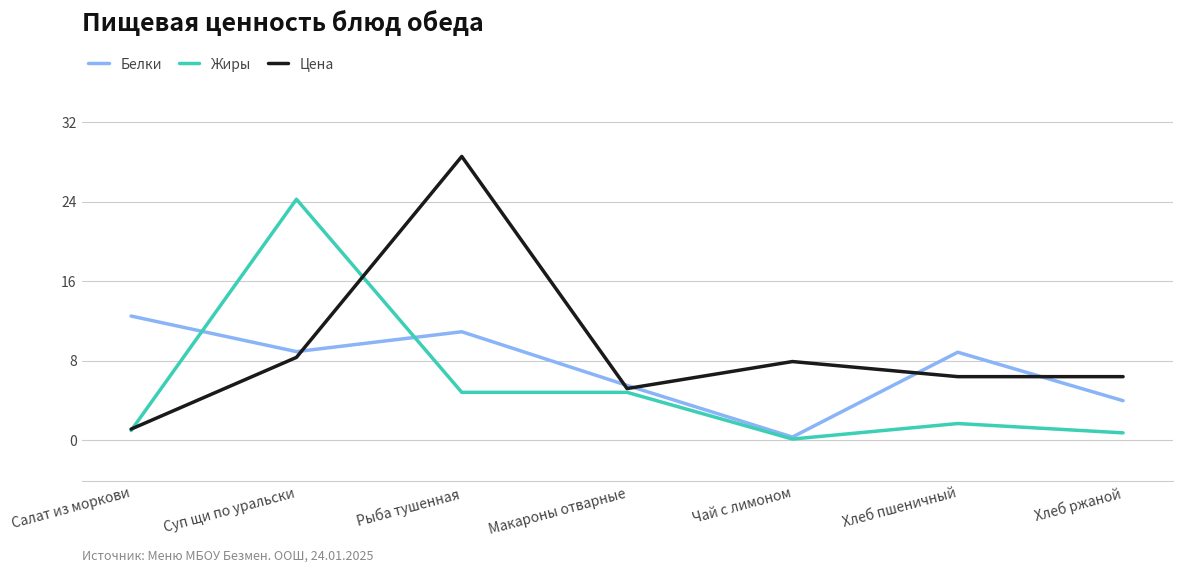

Where does the Цена series first go above 6?

Суп щи по уральски